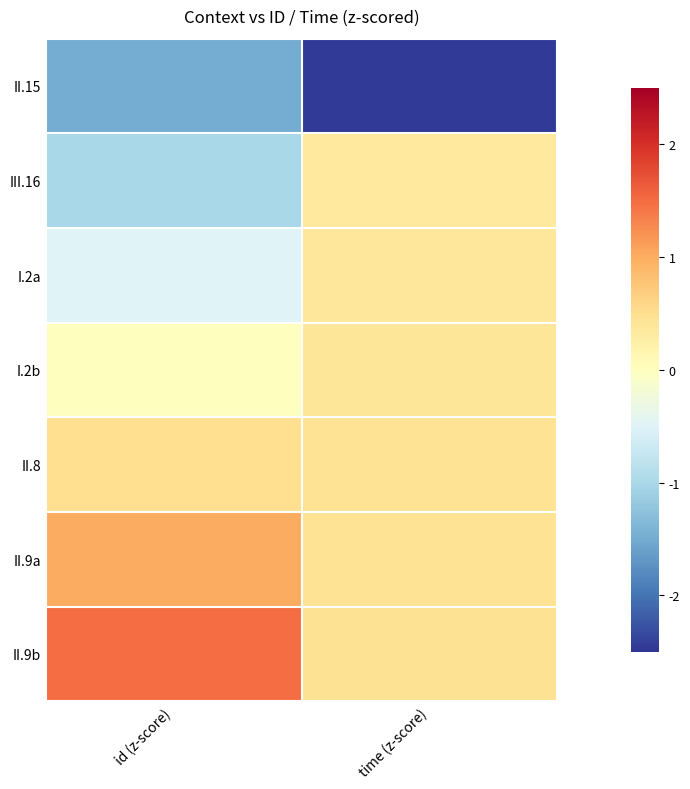

At id (z-score), list the series in order from largest to smallest.

II.9b, II.9a, II.8, I.2b, I.2a, III.16, II.15